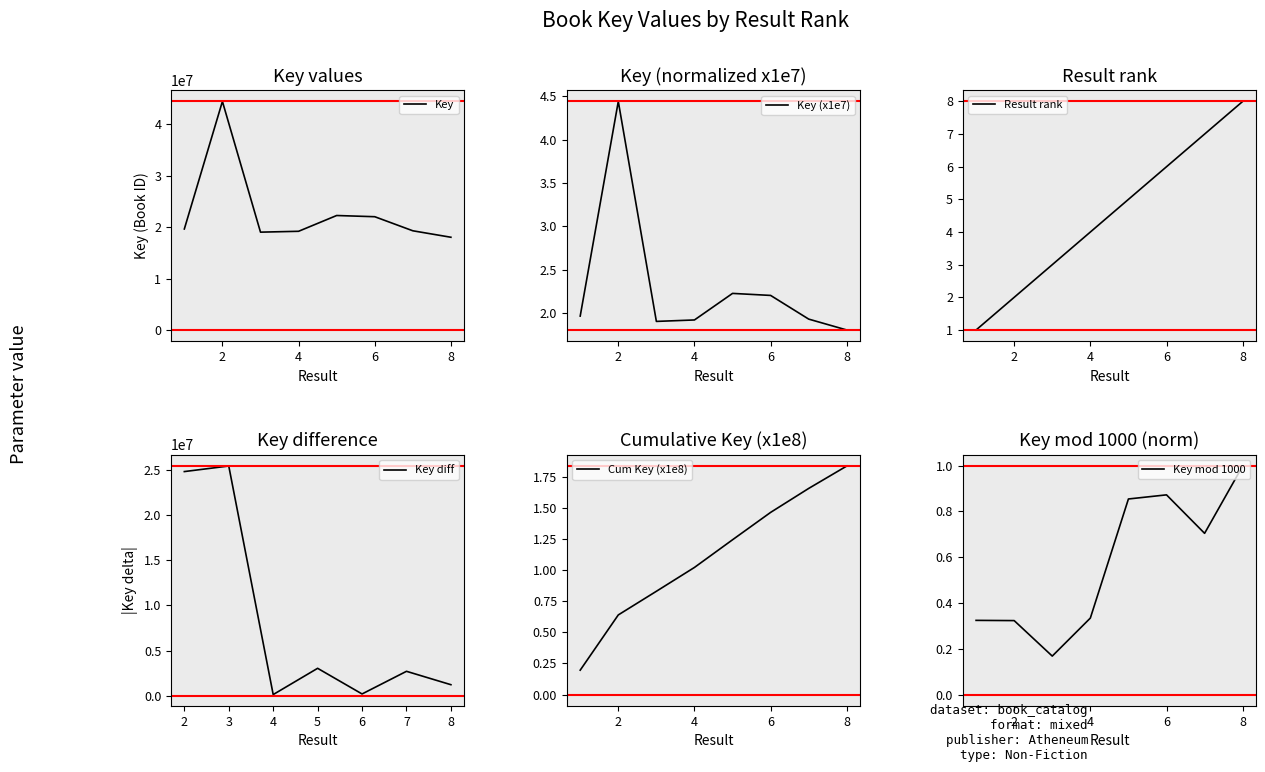

Is it true that Result rank equals 3 at 6?

False